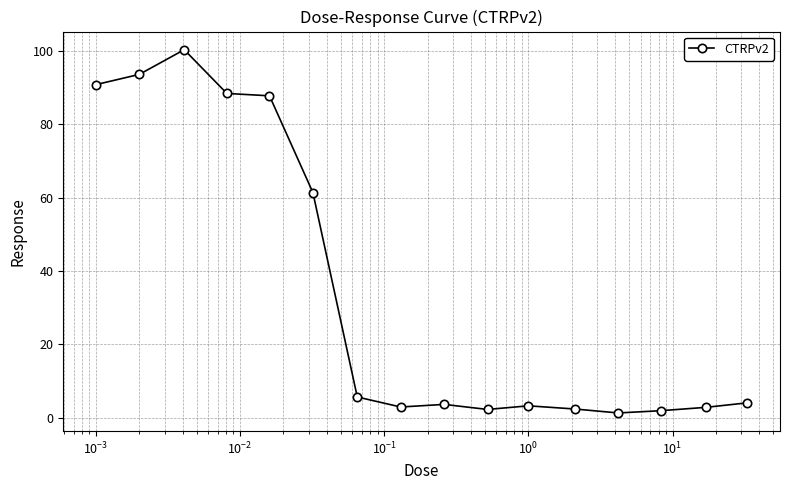

What is the average value?

34.5